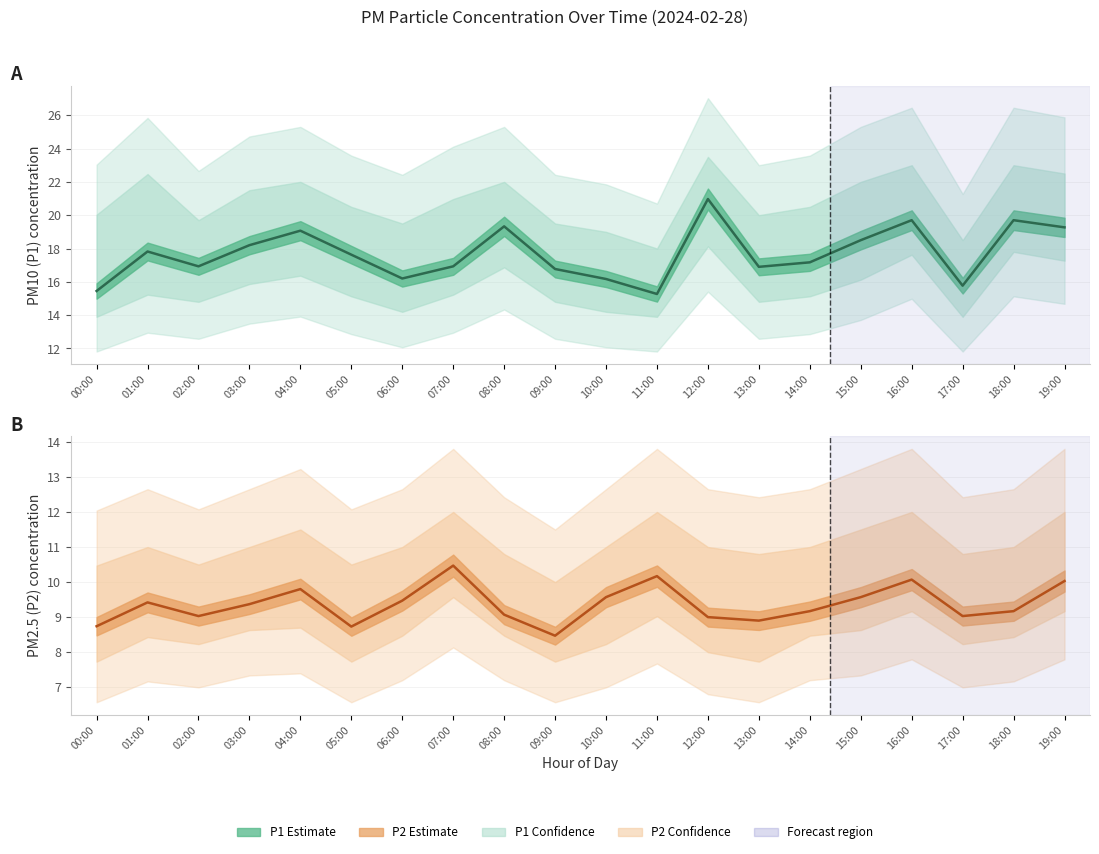

Is the value of P1 (PM10) Estimate at 16:00 greater than the value of P2 (PM2.5) Estimate at 15:00?

Yes